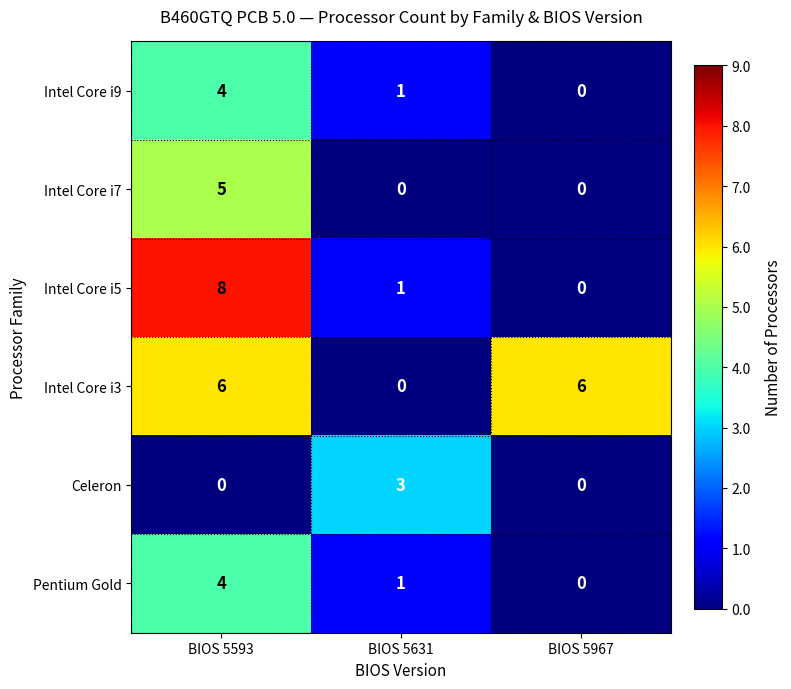

Which series has the largest range (max minus min)?

Intel Core i5